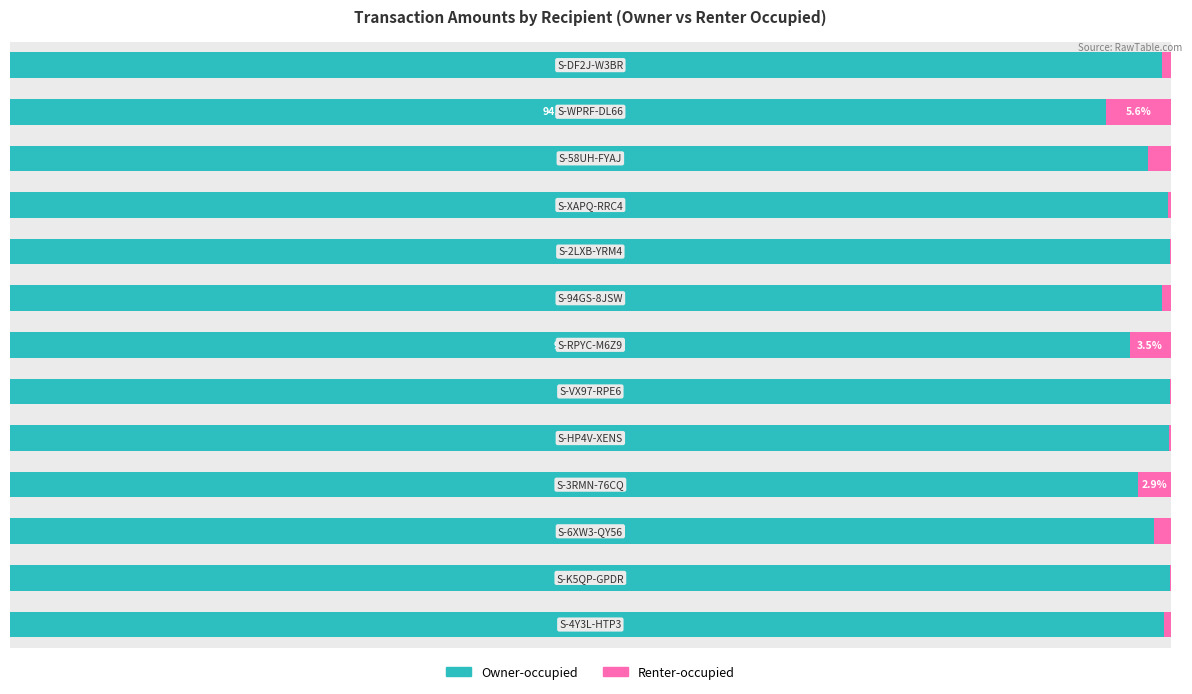

What is the average value of the Renter-occupied series?

1.4